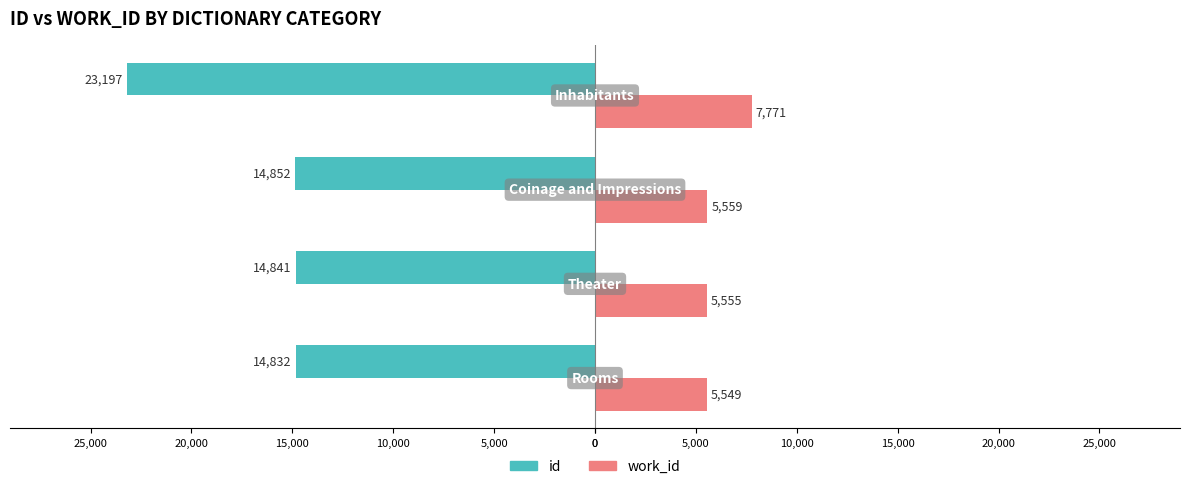

Reading left to right, transcribe all the data shown in this chart.

id: -14832	-14841	-14852	-23197
work_id: 5549	5555	5559	7771